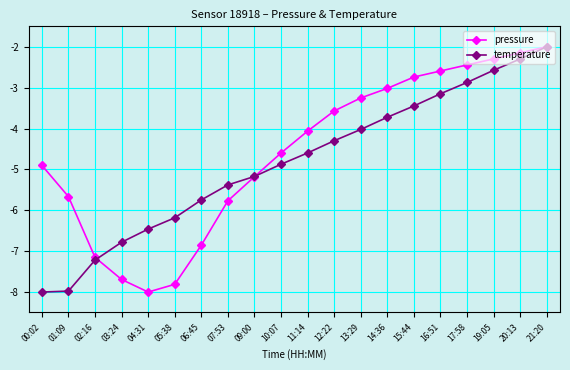

What is the label of the 12th point from the left?

12:22